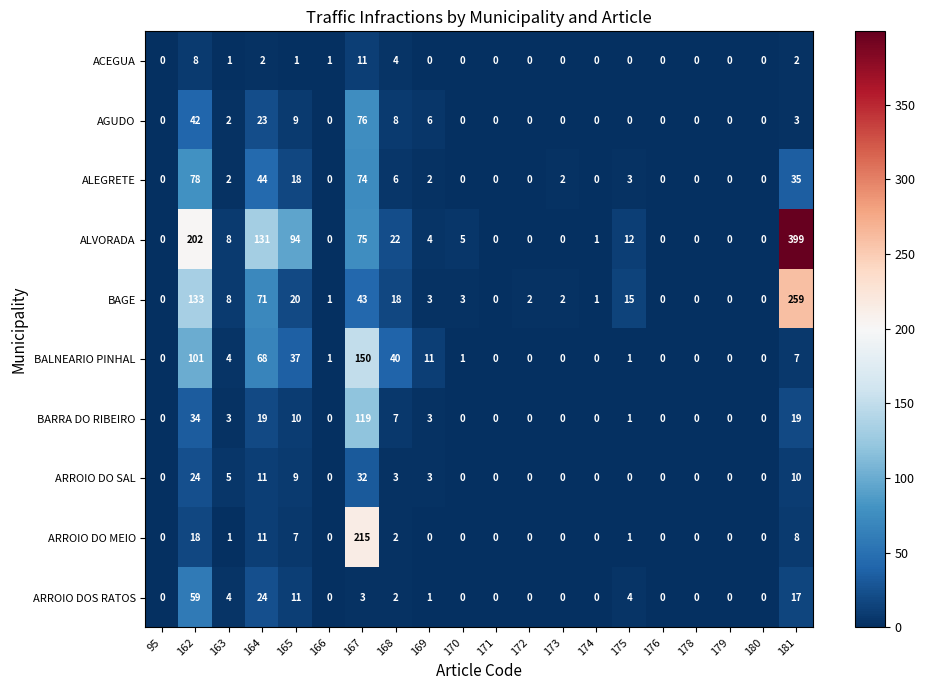

What is the sum of the BAGE values at 164 and 179?

71